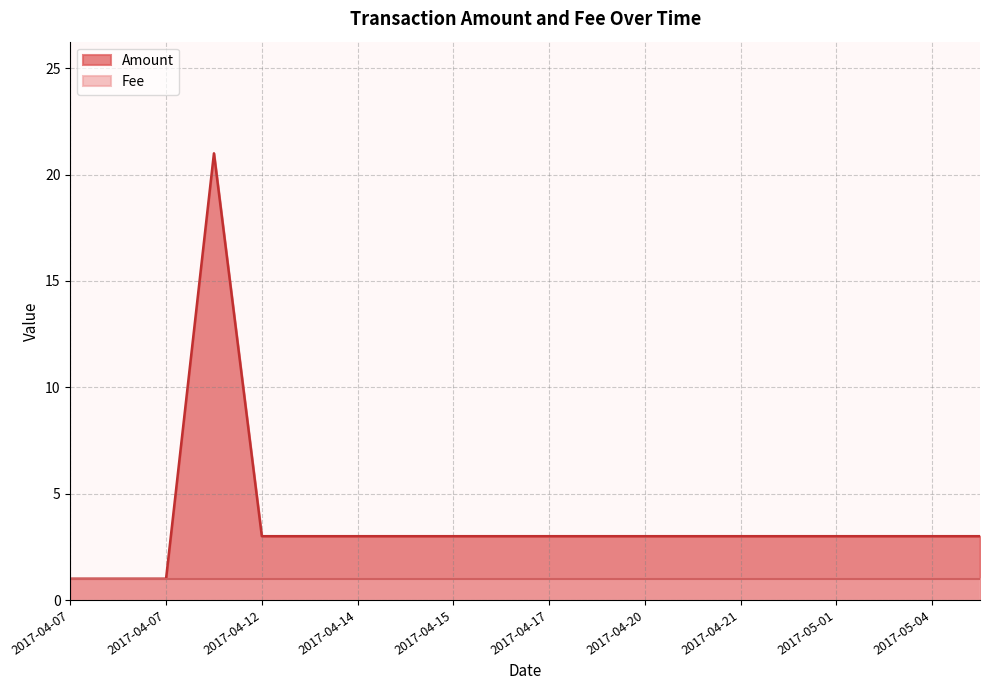

What is the label of the 8th point from the left?

2017-04-15